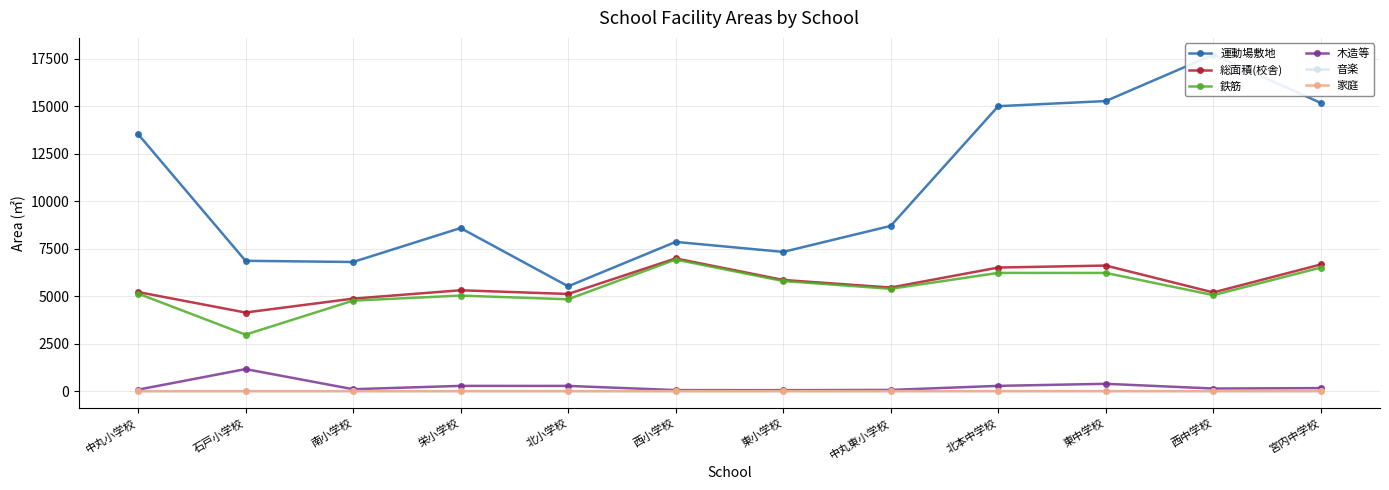

Is the value of 木造等 at 栄小学校 greater than the value of 鉄筋 at 中丸小学校?

No